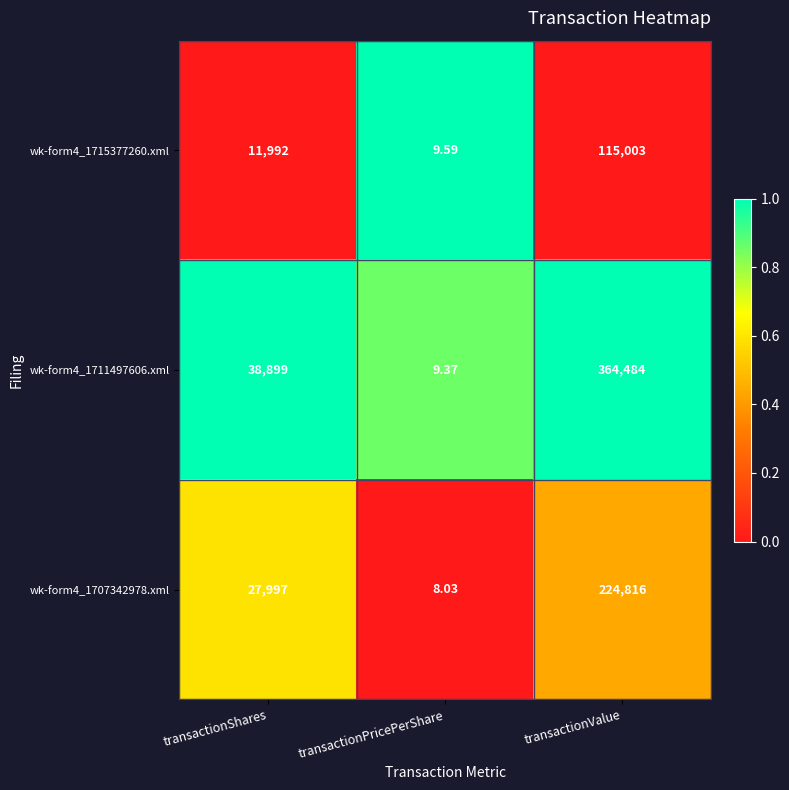

At which category is the sum across all series the highest?

transactionValue